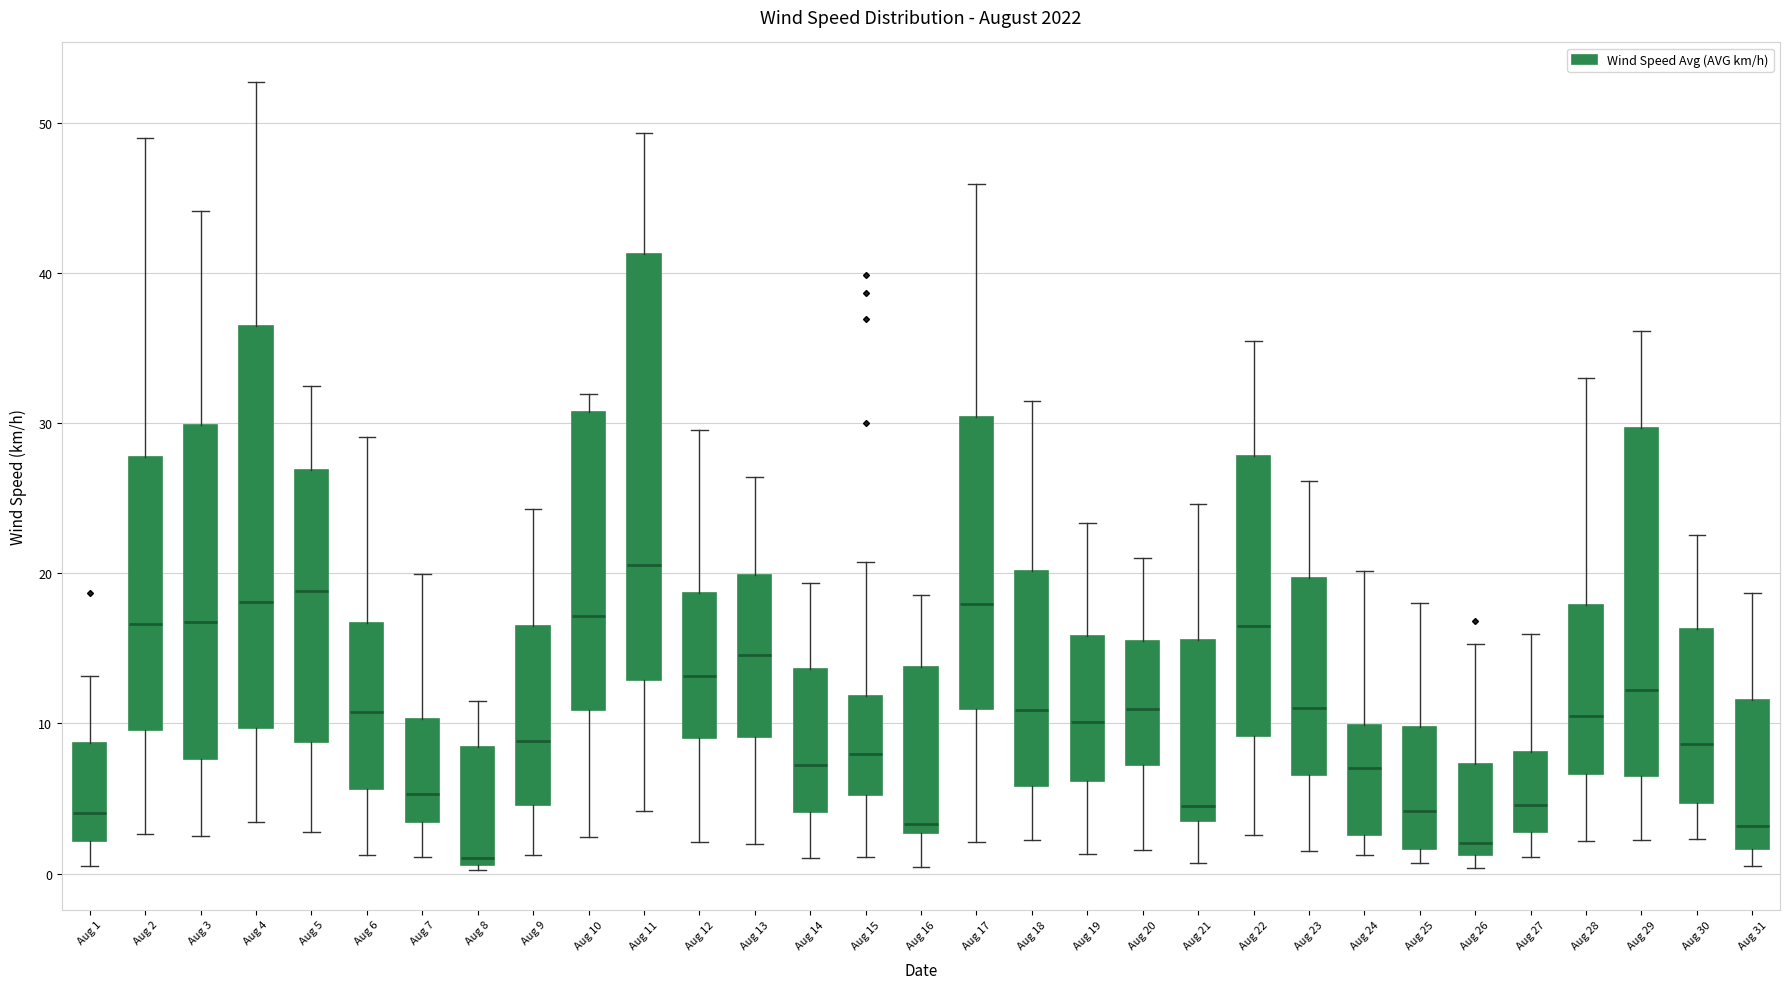

Comparing the boxes themselves (not the whiskers), which one is the tallest?

Aug 11